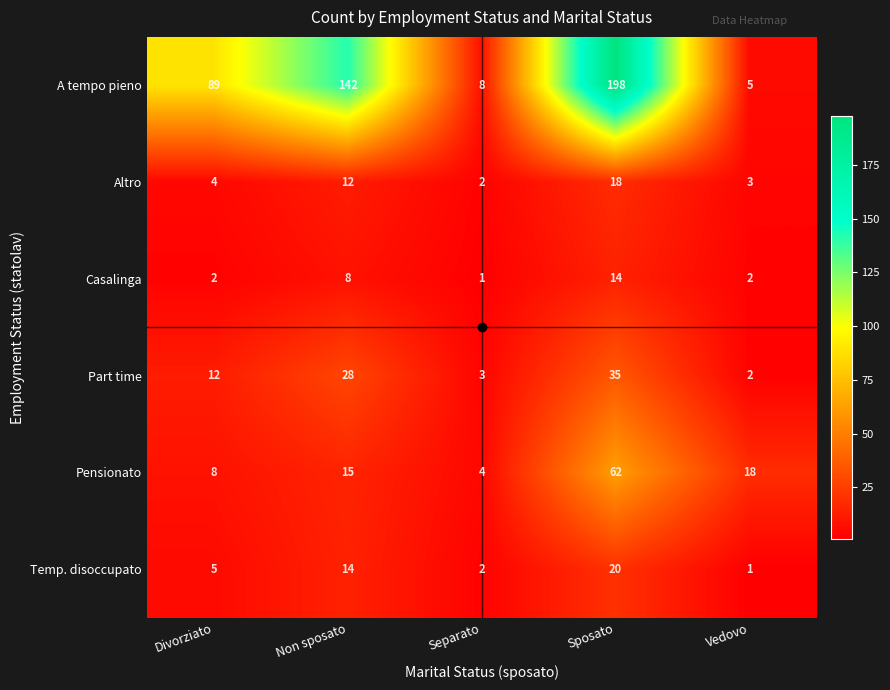

What is the difference between the Casalinga values at Non sposato and Separato?

7